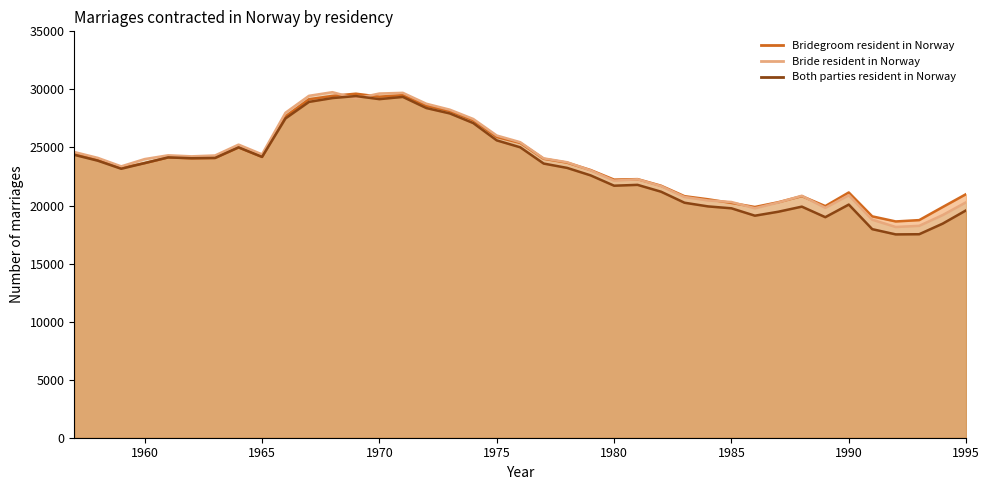

At which category does the chart reach its minimum across all series?

1992